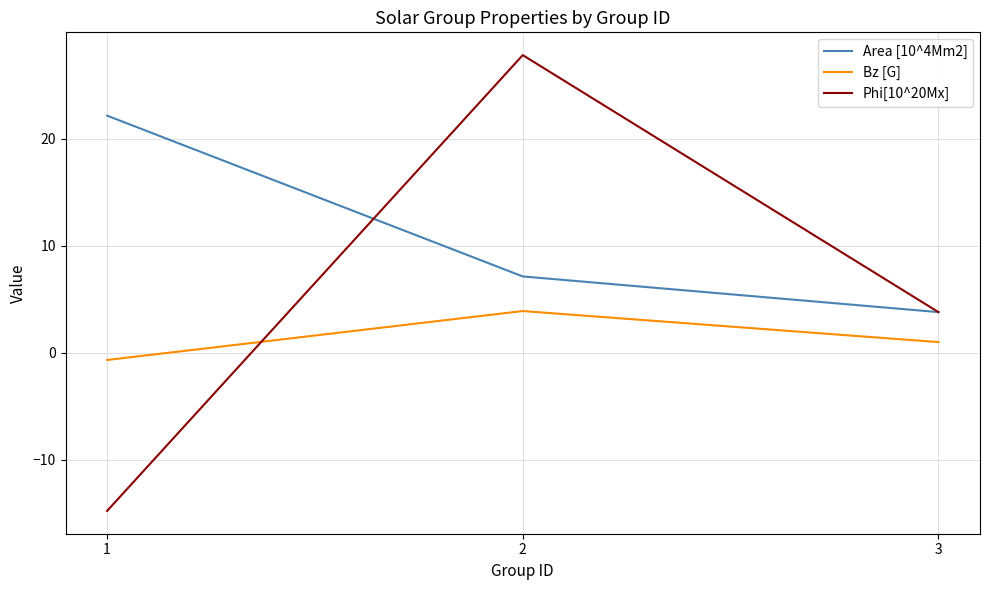

At which label does Bz [G] first exceed 1?

2